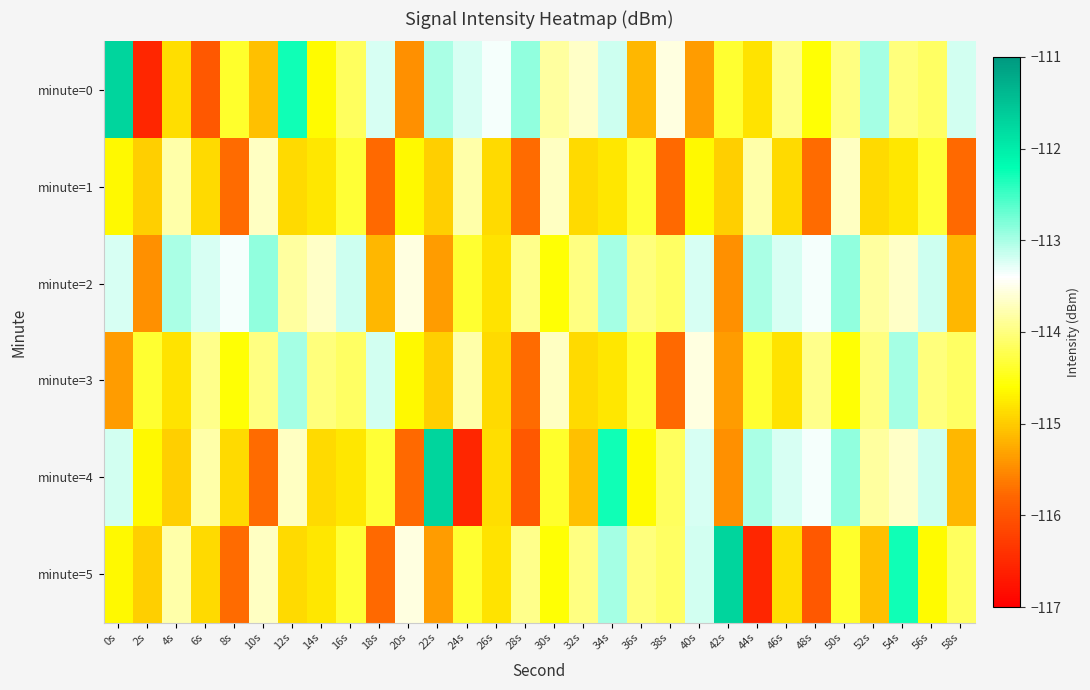

At how many categories does at least one series exceed -112?

3